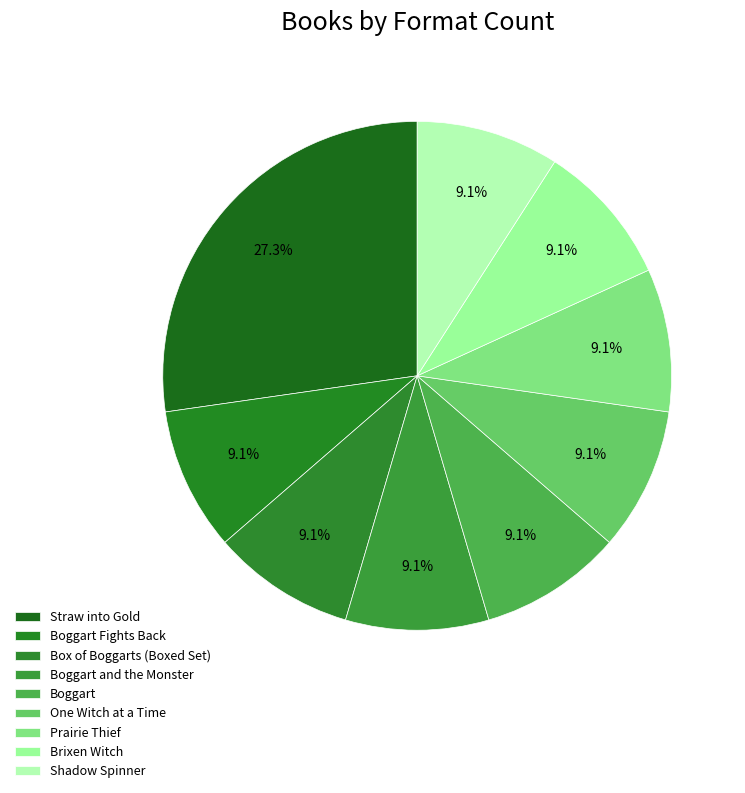

Count the number of slices in the pie.

9